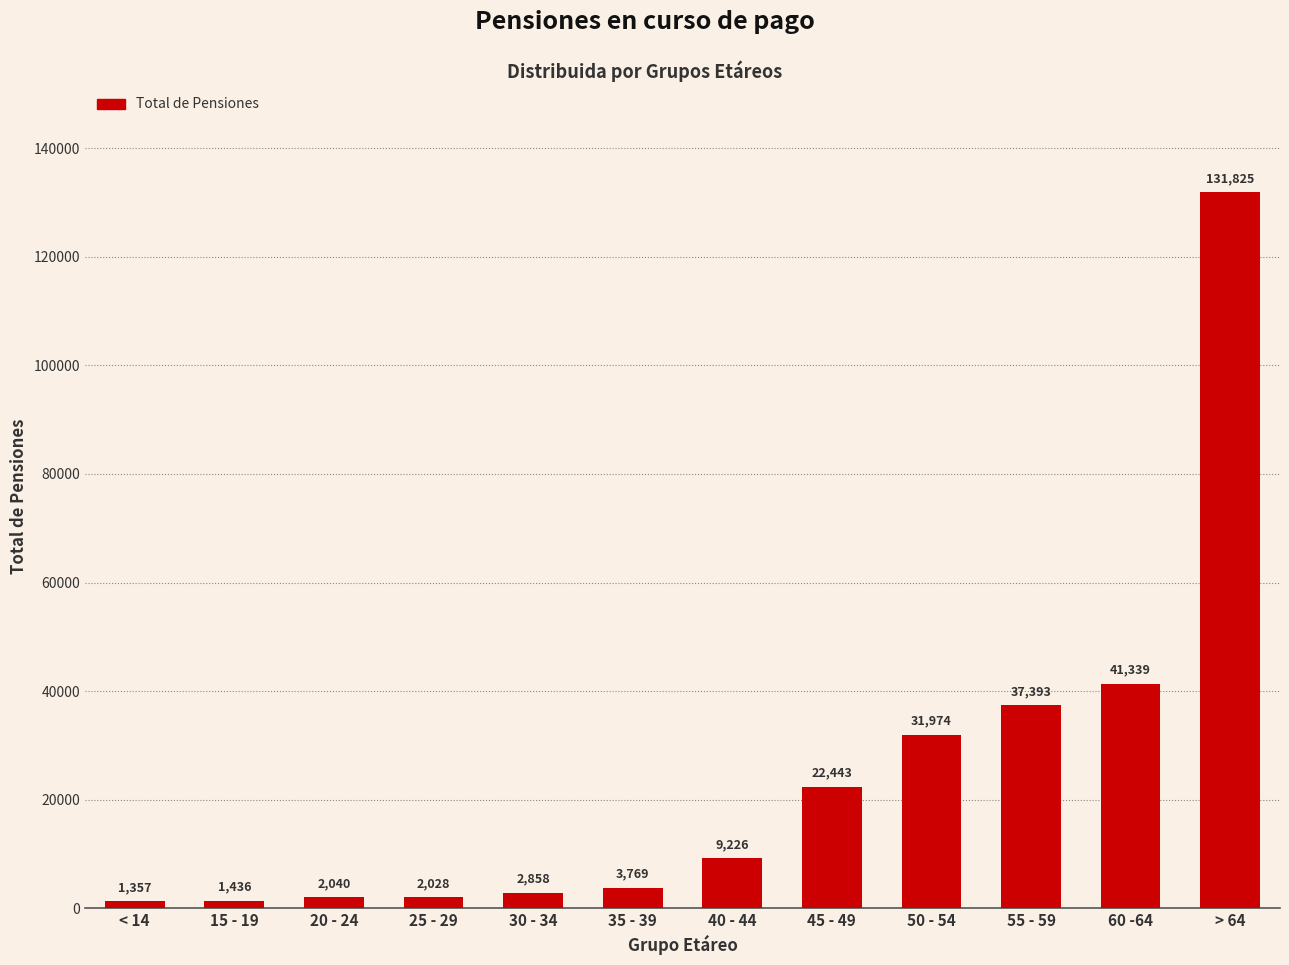

List the labels in order of value, largest first.

> 64, 60 -64, 55 - 59, 50 - 54, 45 - 49, 40 - 44, 35 - 39, 30 - 34, 20 - 24, 25 - 29, 15 - 19, < 14